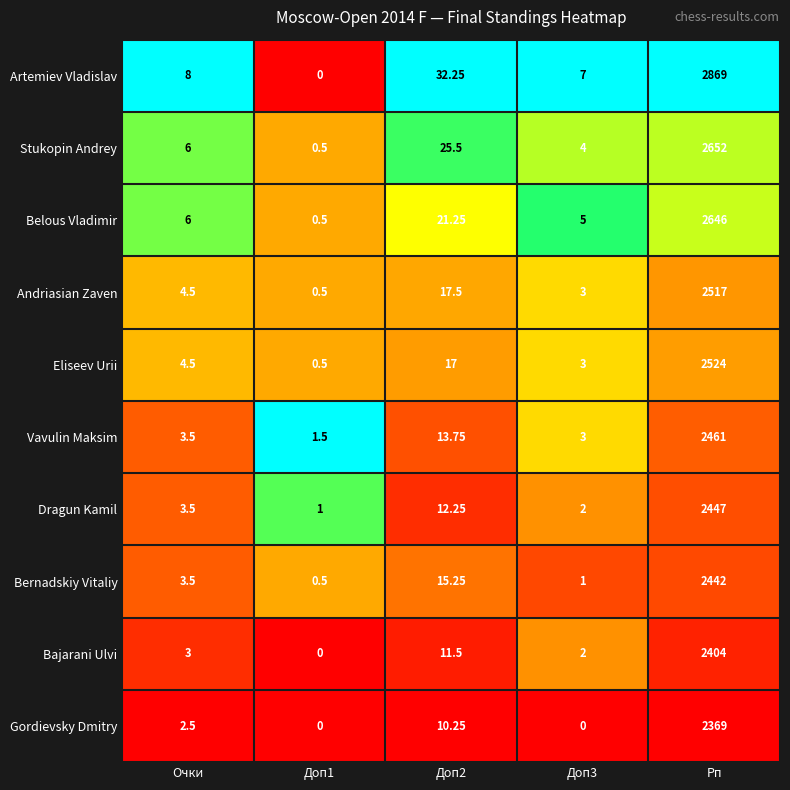

Which category has the highest value across all series?

Рп